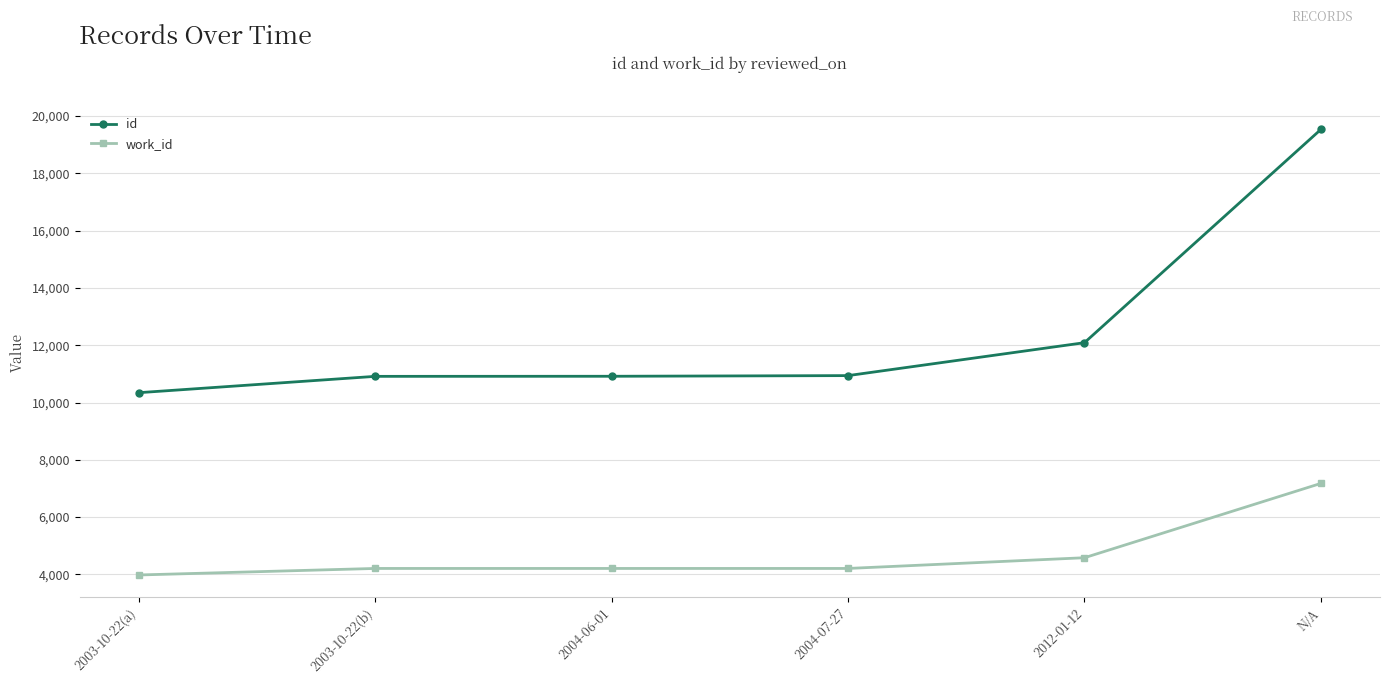

Which series has the widest spread of values?

id